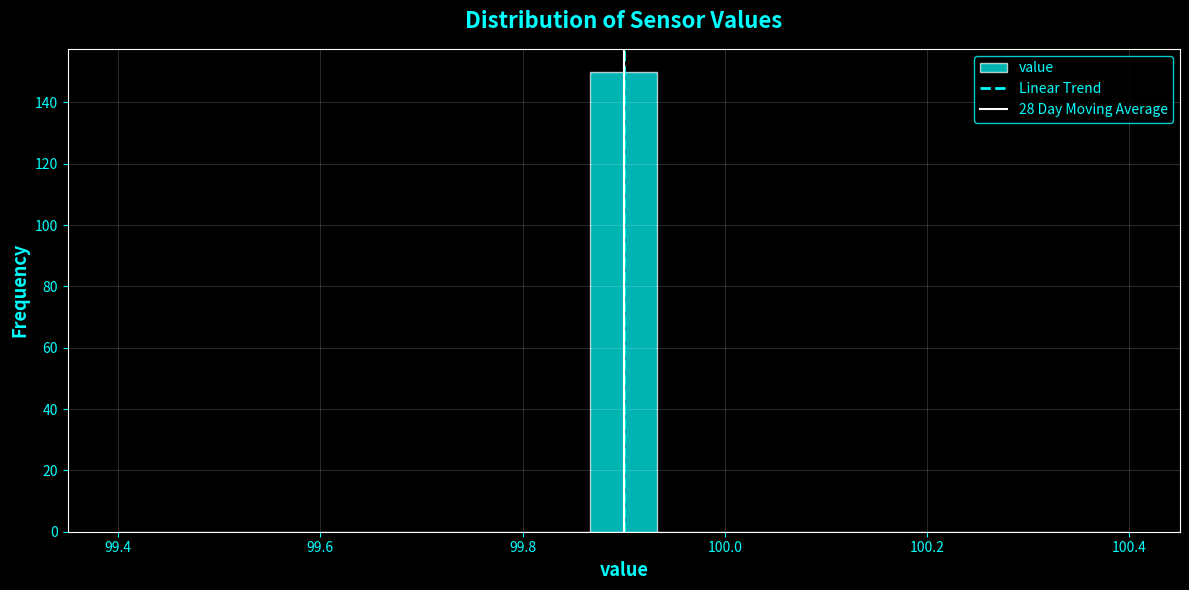

Read against the x-axis, roughly where is the centre of the tallest bar?

99.90